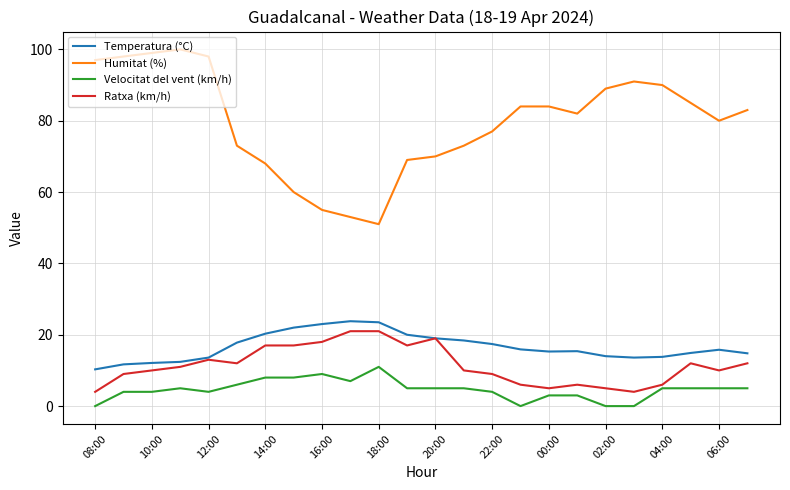

How many distinct data groups are displayed?

4